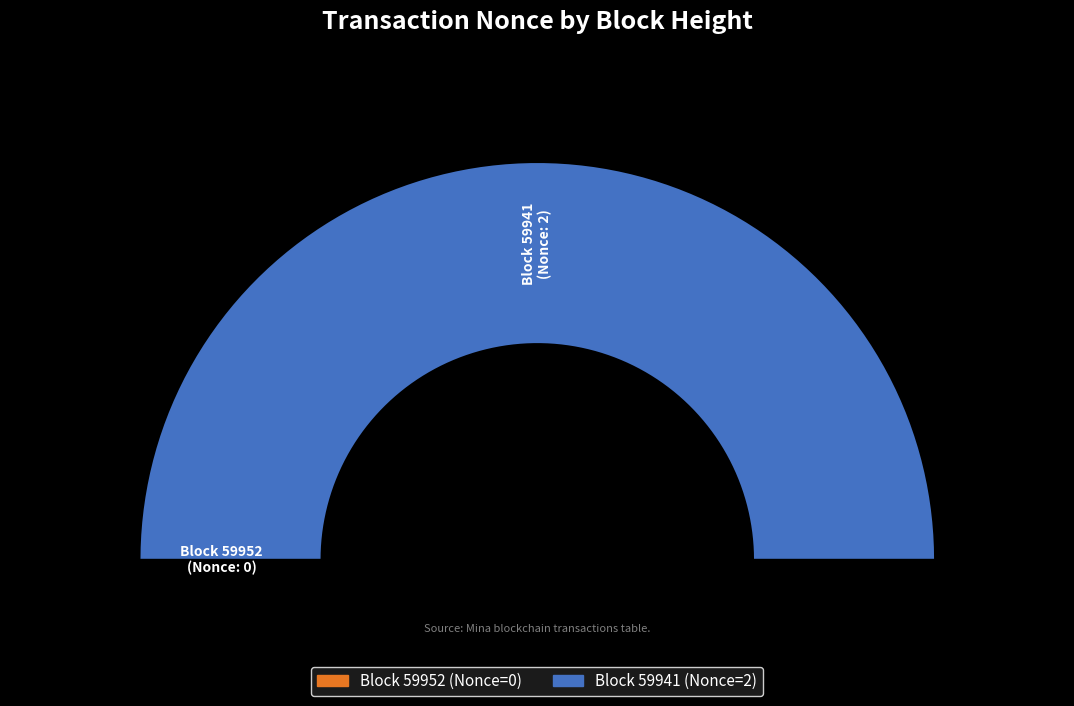

To the nearest percent, what is the average slice percentage?

50%